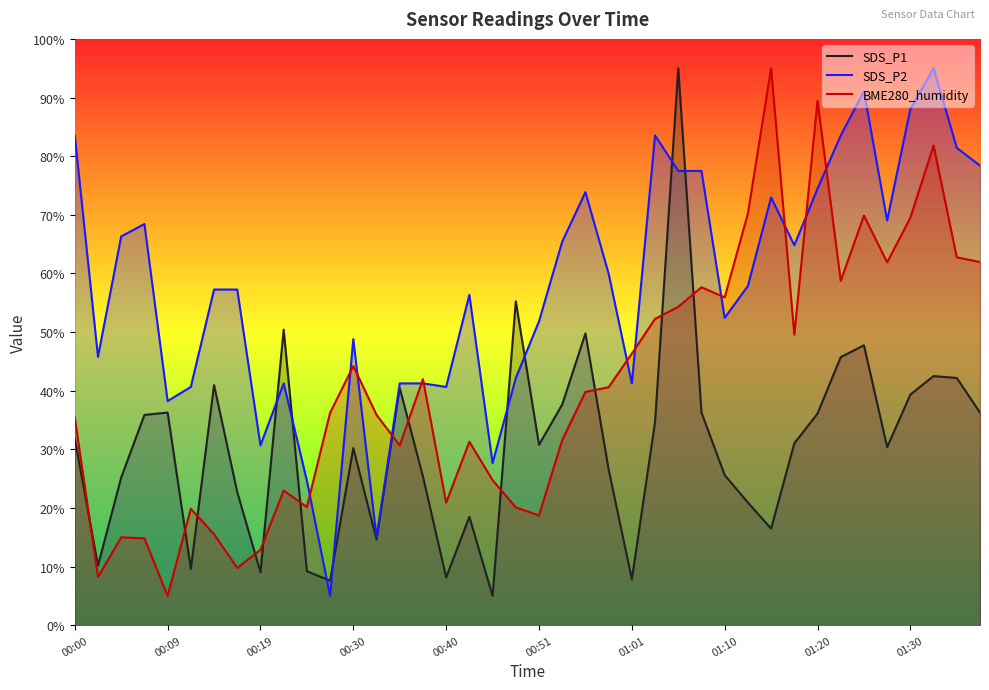

Which category has the highest value across all series?

26